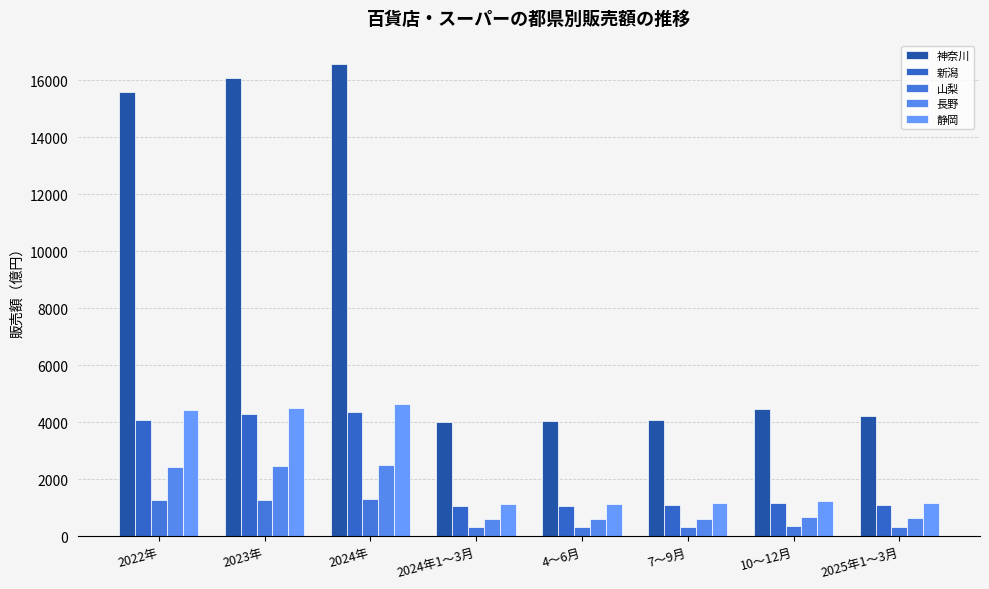

Is the value of 神奈川 at 2022年 greater than the value of 長野 at 2025年1～3月?

Yes